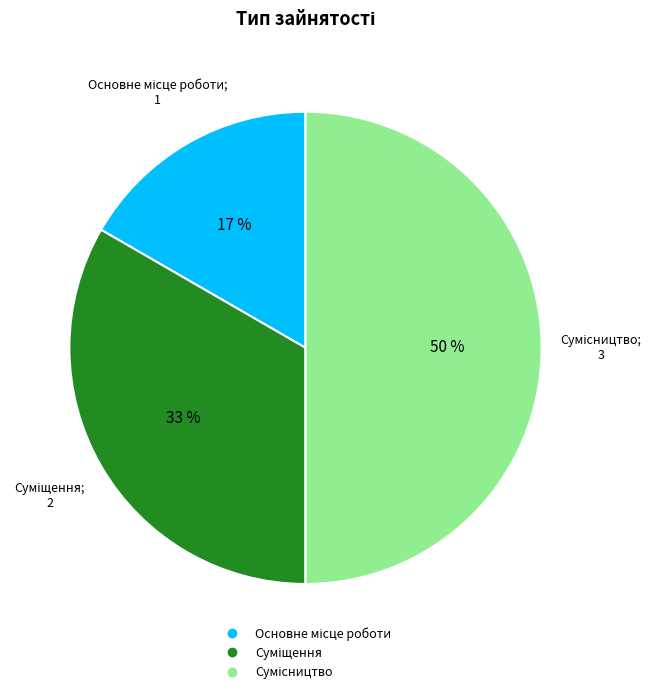

To the nearest percent, what is the average slice percentage?

33%